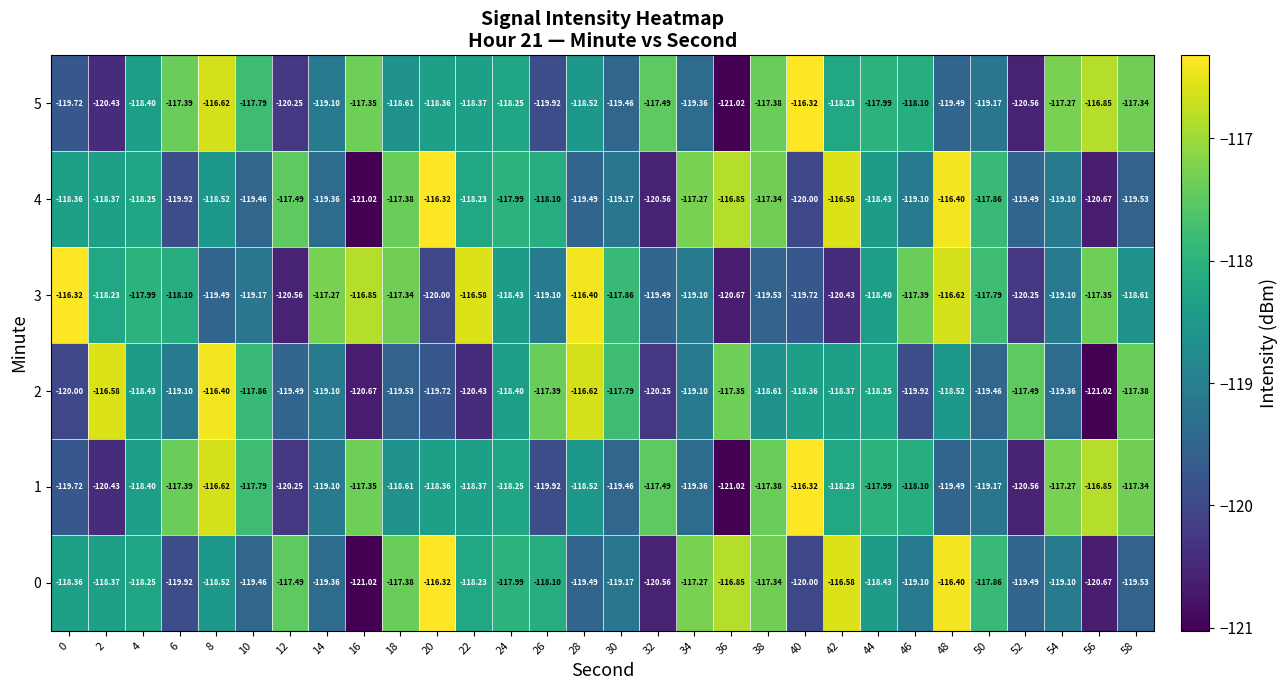

Is the value of 4 at 32 greater than the value of 1 at 54?

No